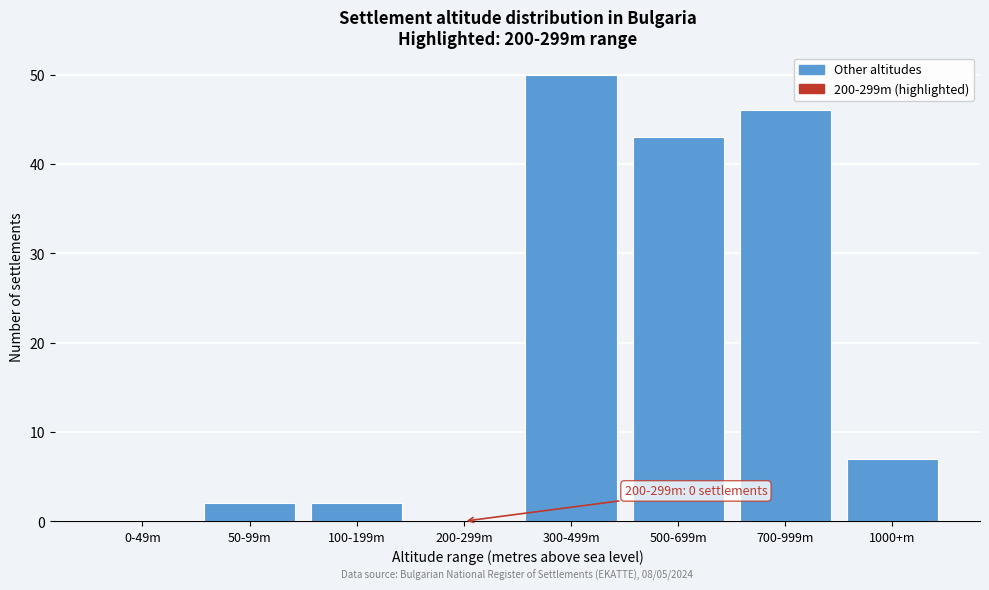

Reading right to left, what are all the values shown in this chart?

1000+m=7	700-999m=46	500-699m=43	300-499m=50	200-299m=0	100-199m=2	50-99m=2	0-49m=0